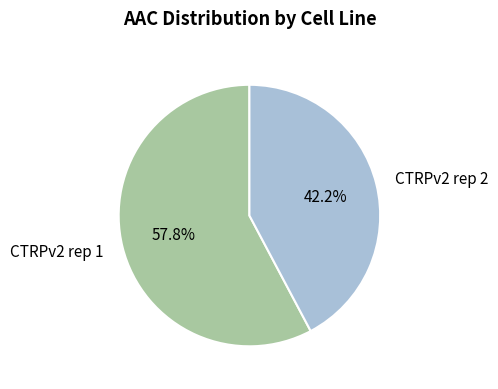

What is the total percentage of CTRPv2 rep 2 and CTRPv2 rep 1?

100.0%